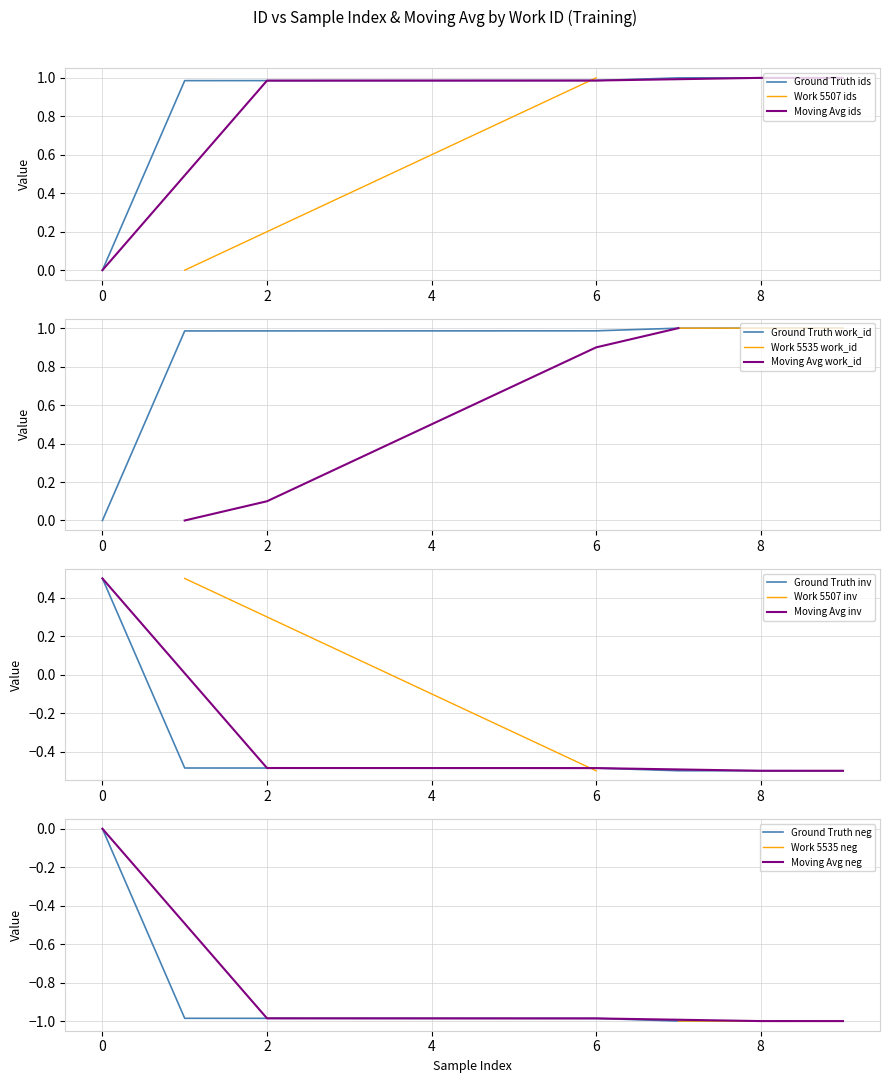

What is the difference between the maximum and minimum values?

1.0